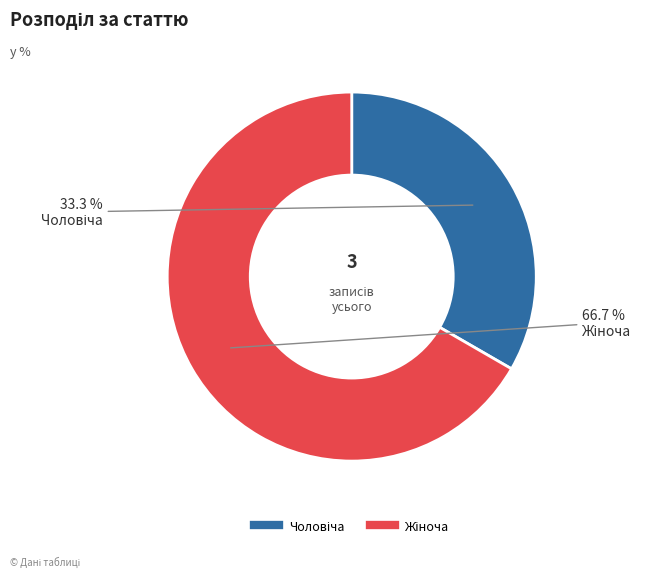

Is there any slice that represents more than half of the pie?

Yes